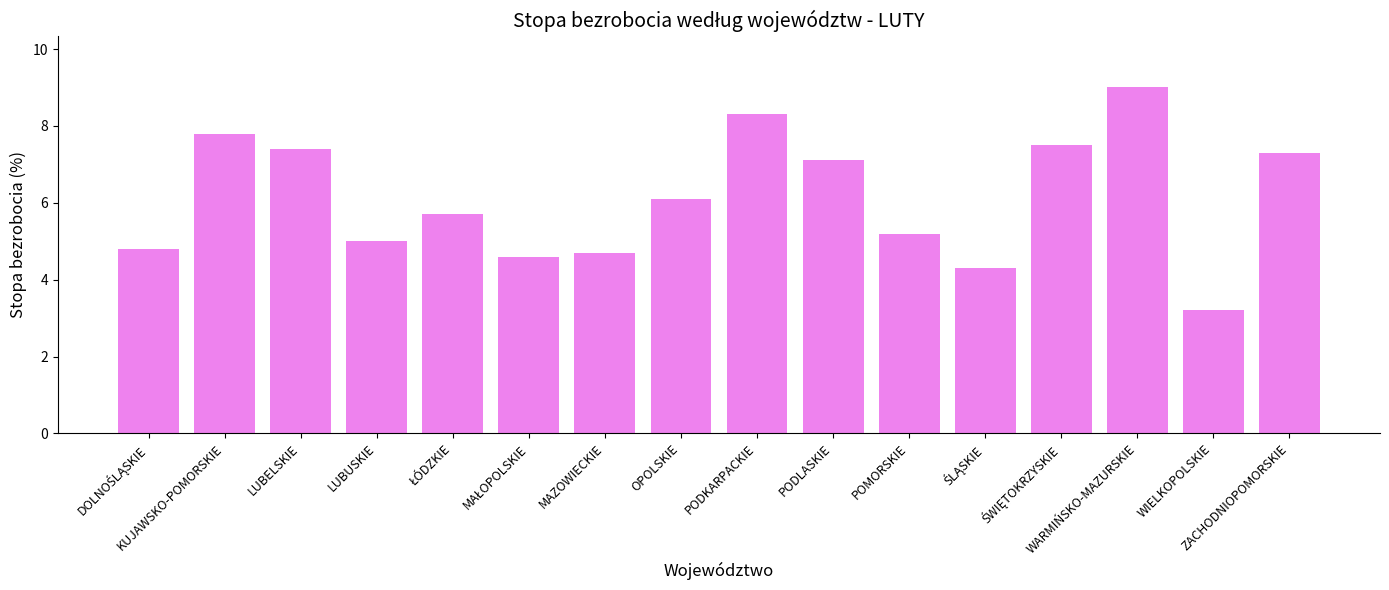

What is the greatest value displayed?

9.0